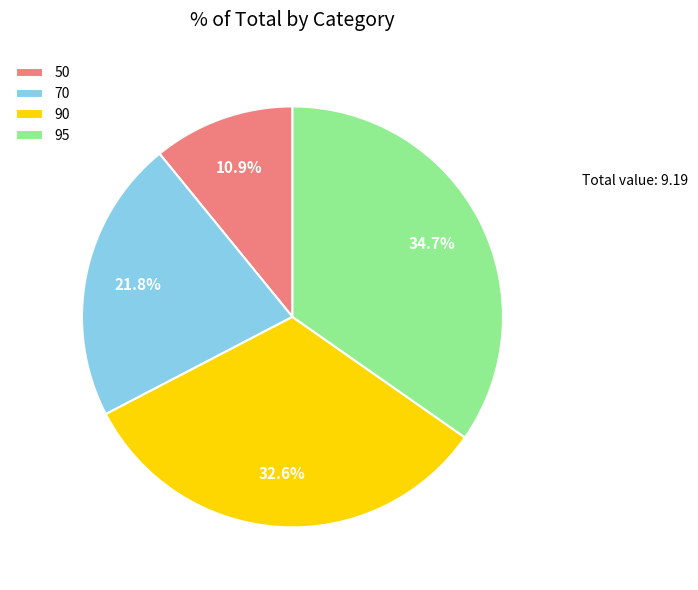

The 50 slice represents 11% of the pie. True or false?

True